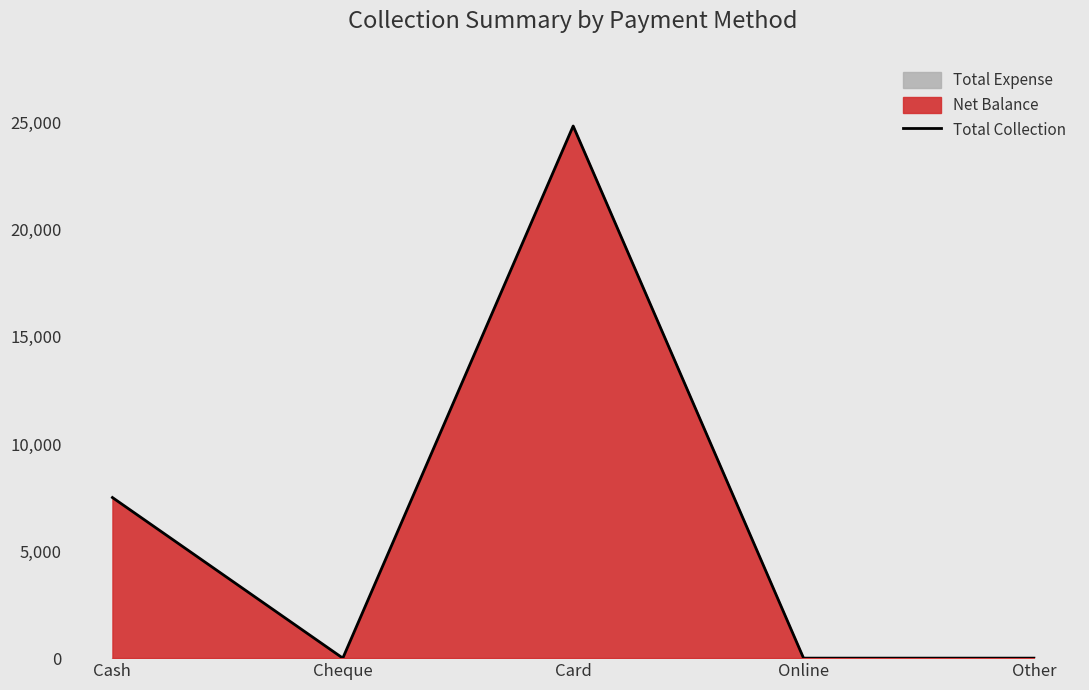

What is the label of the 5th point from the left?

Other